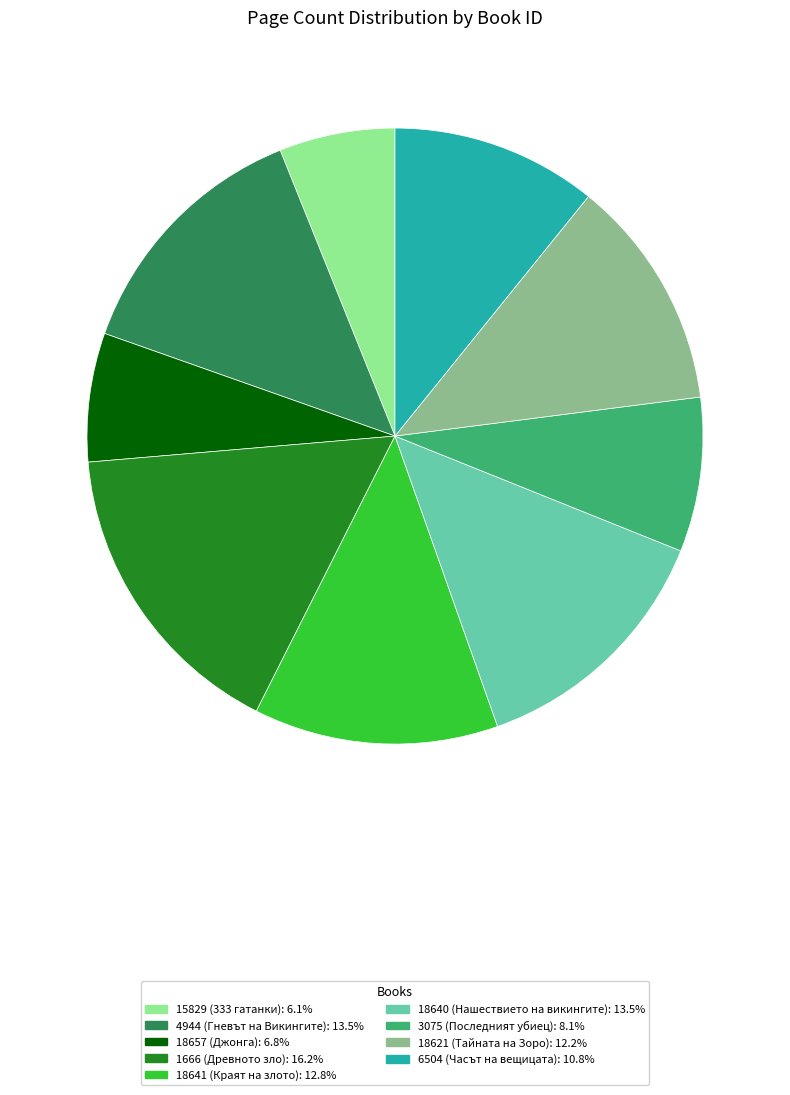

Is there any slice that represents more than half of the pie?

No